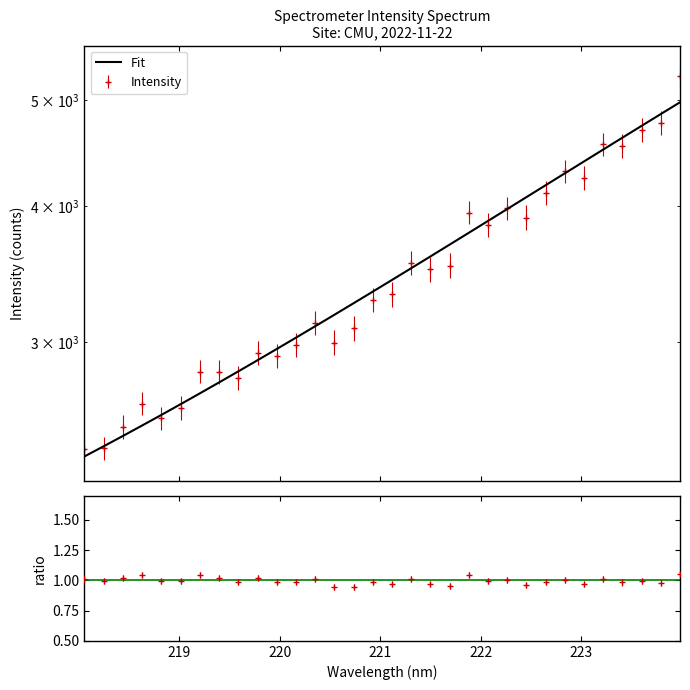

What is the average value?

3483.0